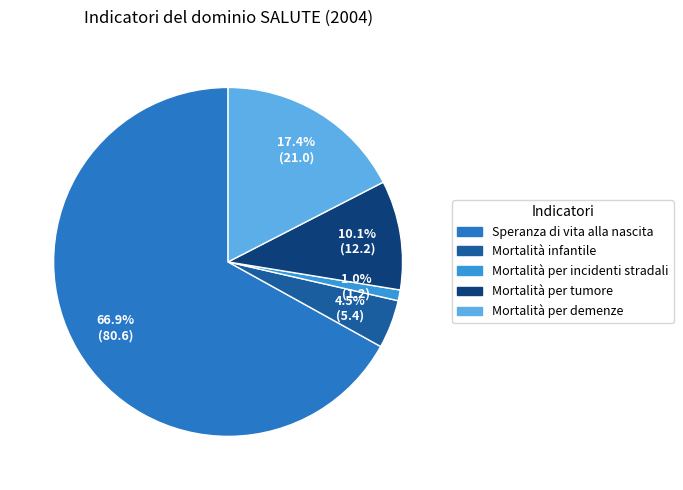

Rank the categories by value from lowest to highest.

Mortalità per incidenti stradali, Mortalità infantile, Mortalità per tumore, Mortalità per demenze, Speranza di vita alla nascita